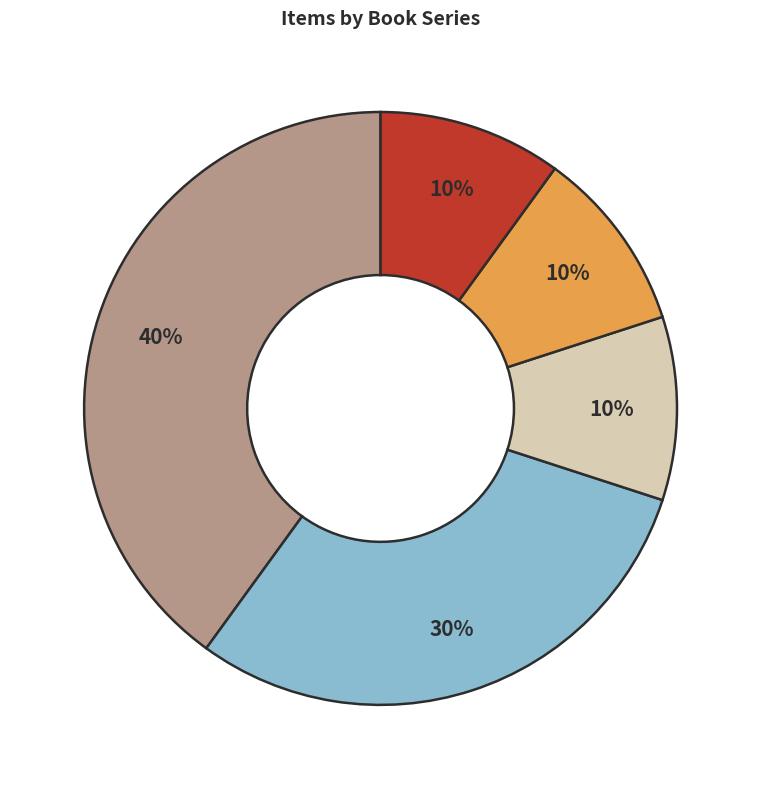

How many slices are in this pie chart?

5